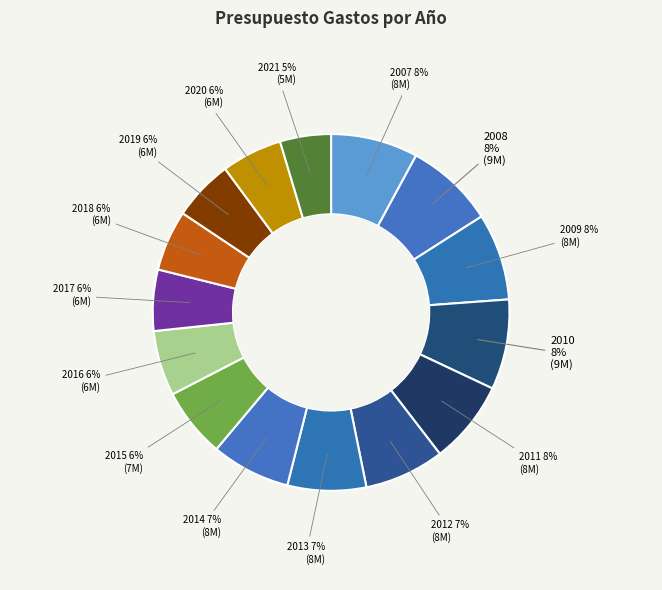

How many segments does this pie chart have?

15